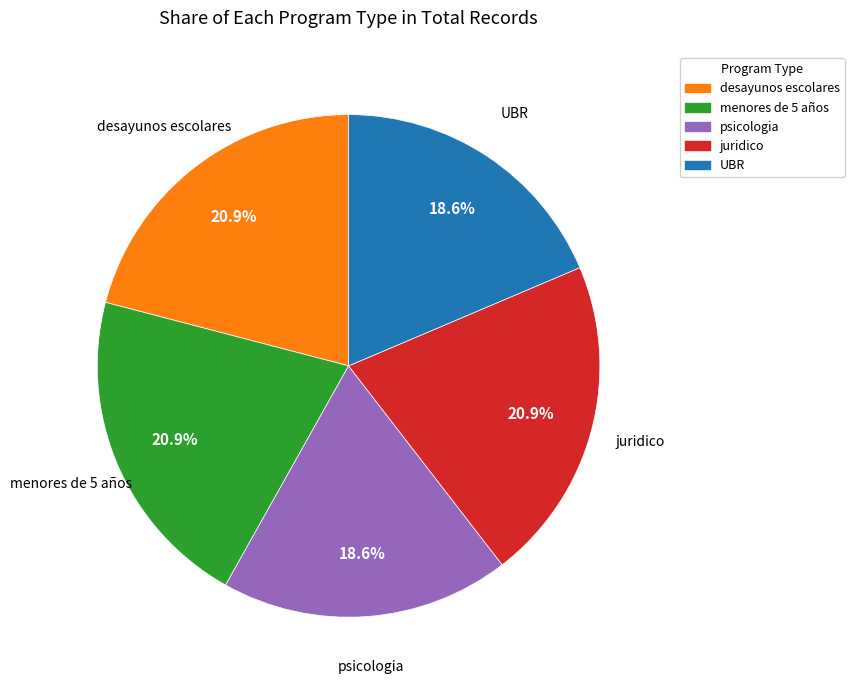

Is there any slice that represents more than half of the pie?

No